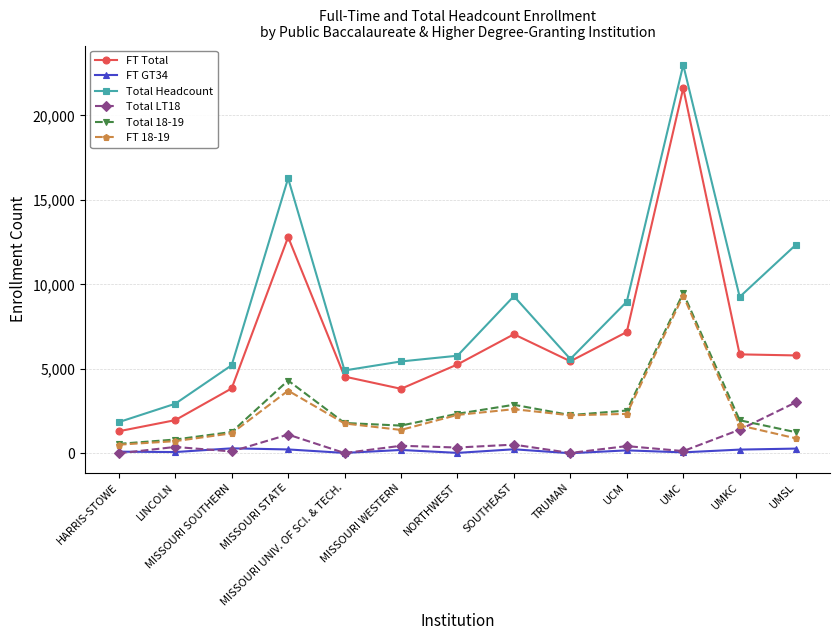

True or false: Total Headcount and FT GT34 intersect in this chart.

False